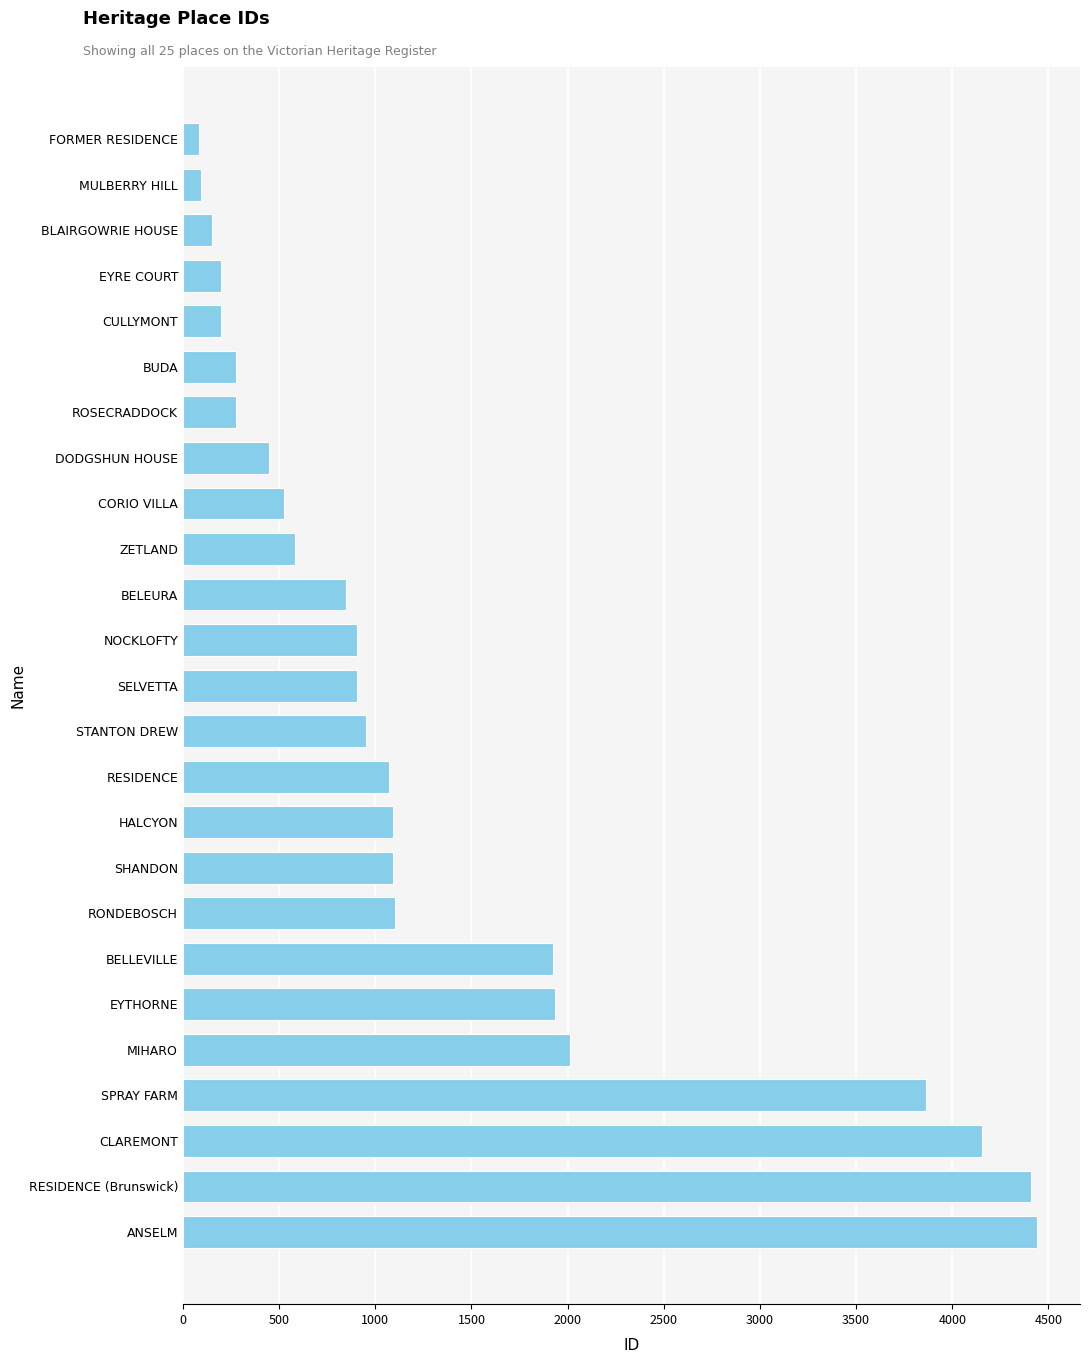

What is the difference between the second highest and minimum values?

4325